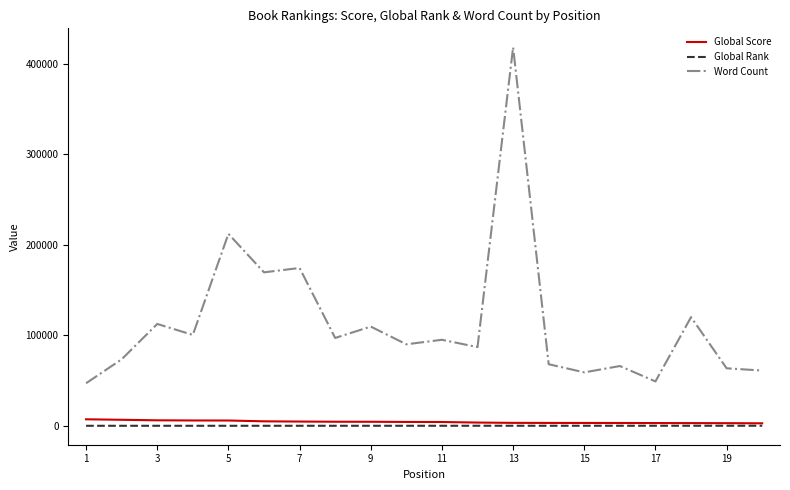

True or false: Global Rank and Word Count cross at least once.

False